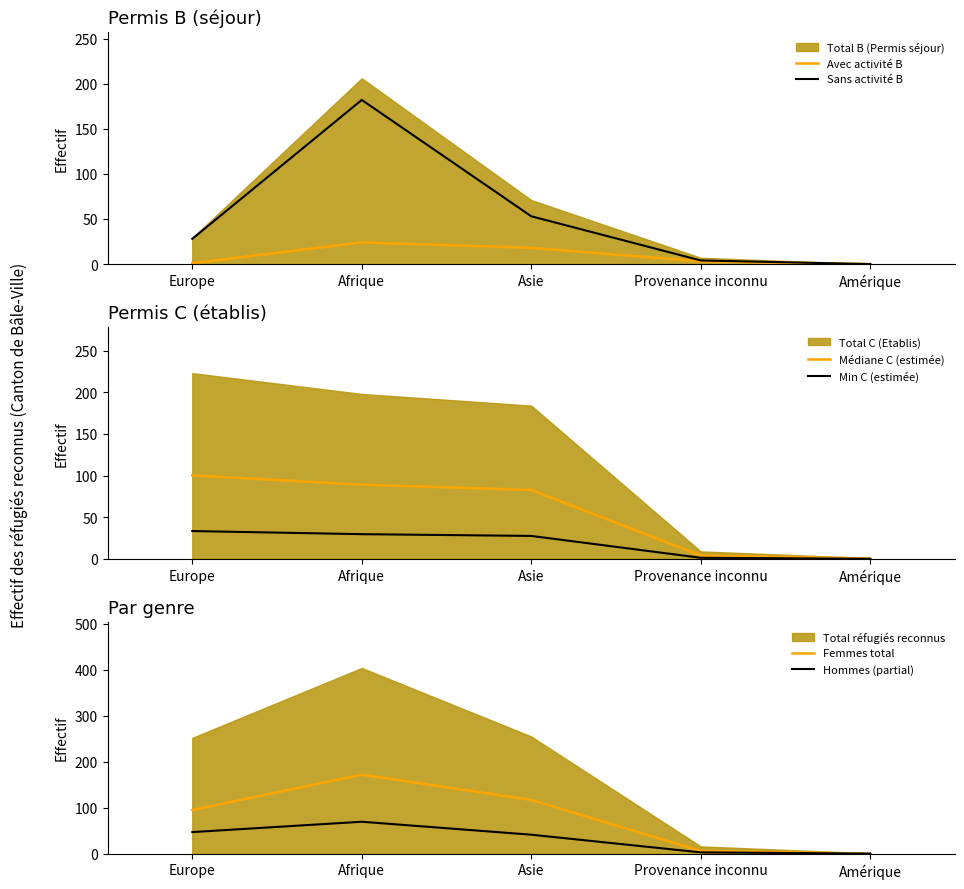

True or false: Avec activité B has more than 0 interior local peaks.

True